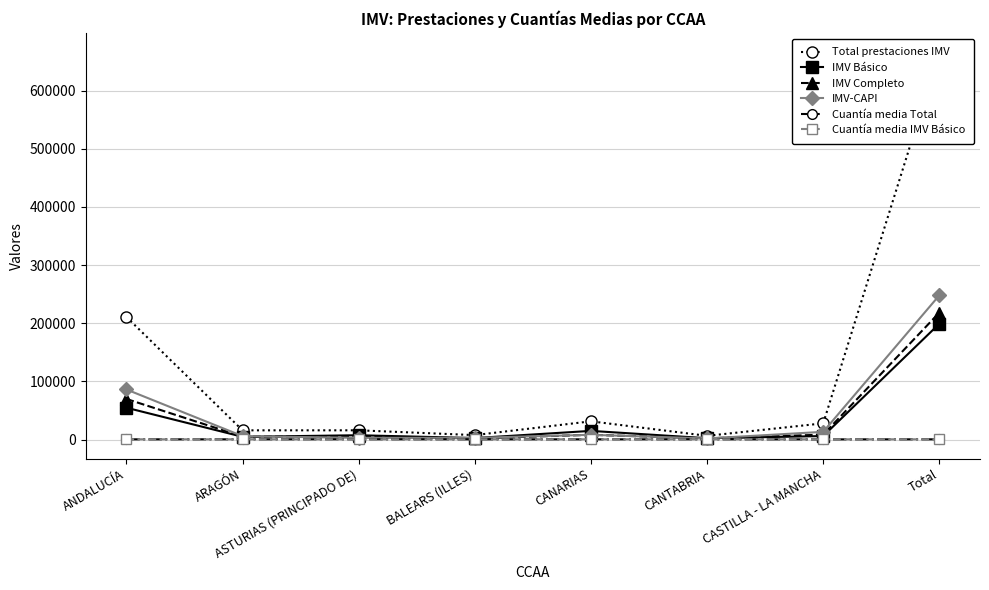

The IMV-CAPI series shows 1956.0 at CANTABRIA. True or false?

True